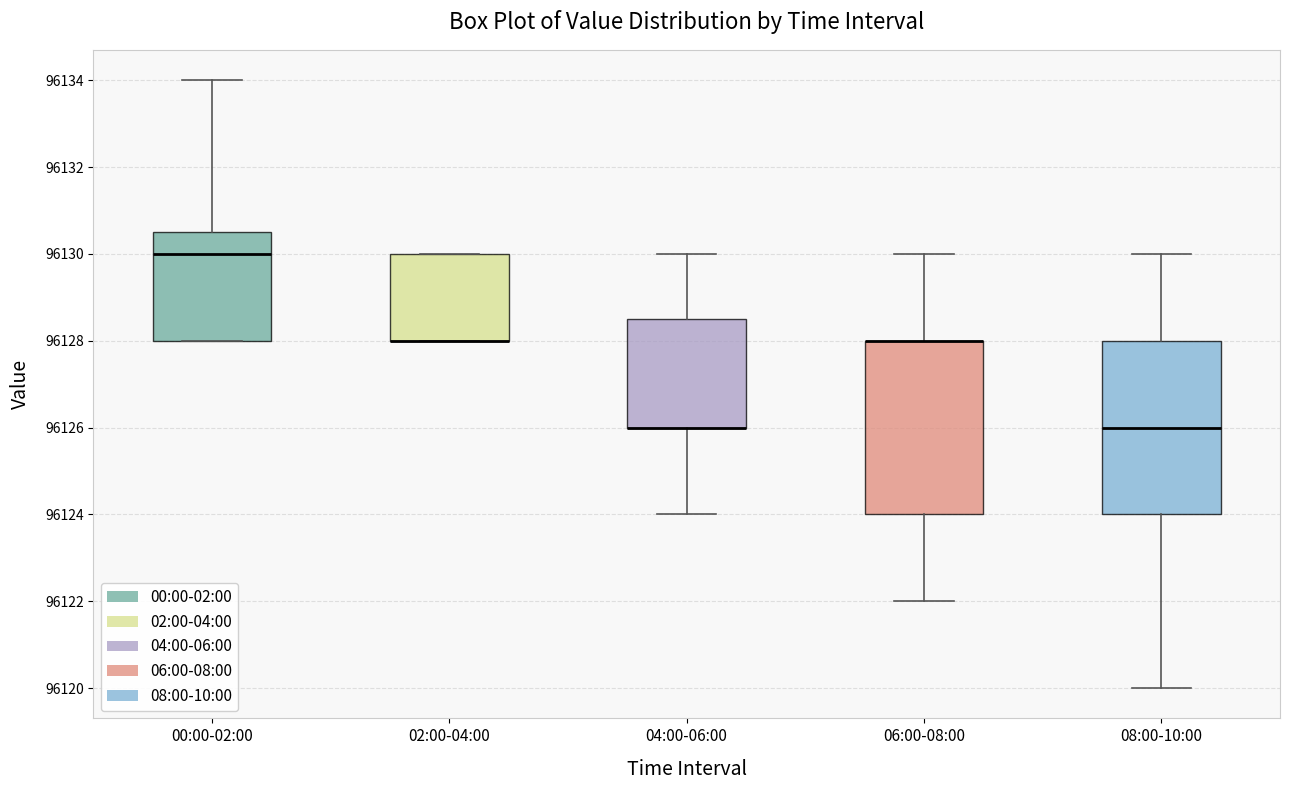

Where does the upper whisker of the box for 08:00-10:00 end on the y-axis? The values are not printed on the chart, so give them approximately, as read against the axis.

96130.0